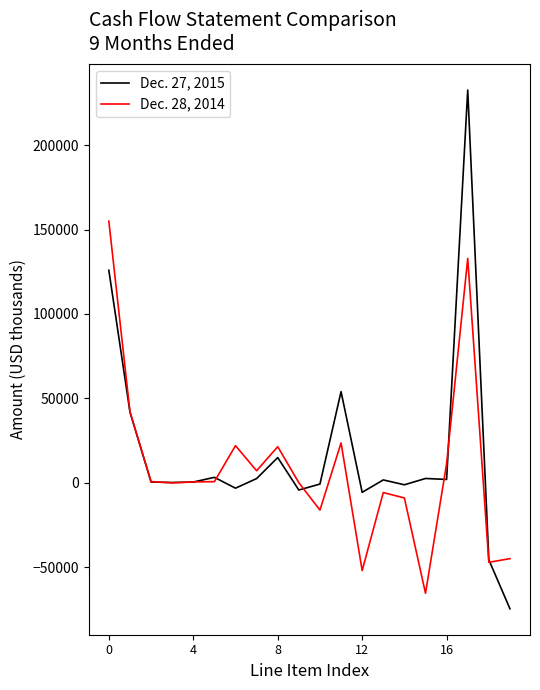

What is the maximum value shown in the chart?

232715